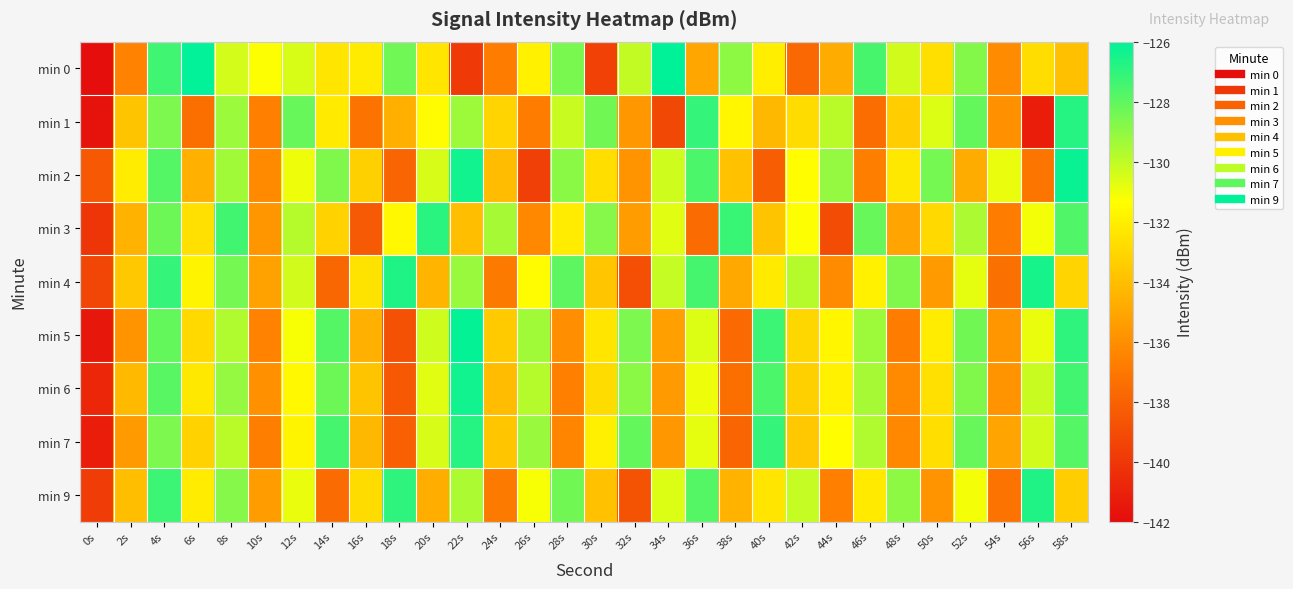

At which category is the sum across all series the highest?

4s